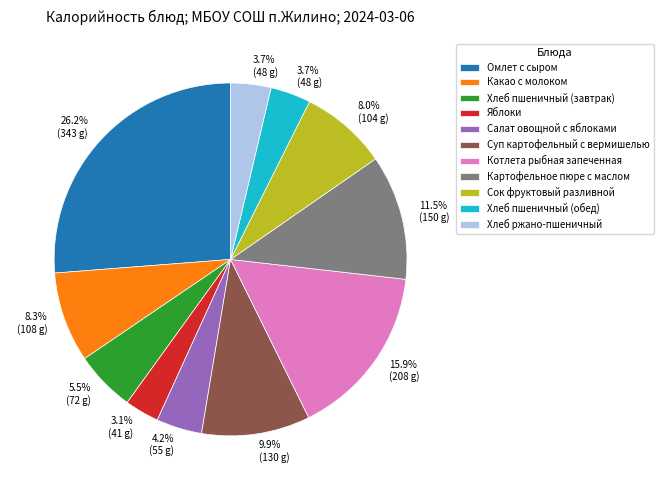

To the nearest percent, what is the average slice percentage?

9%